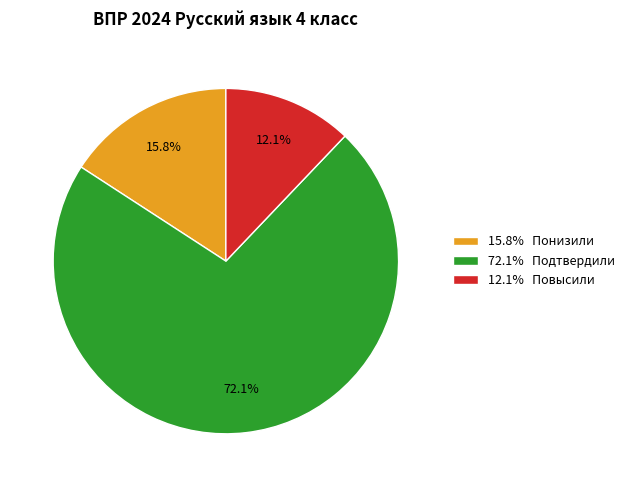

Which slice is the smallest?

12.1% Повысили